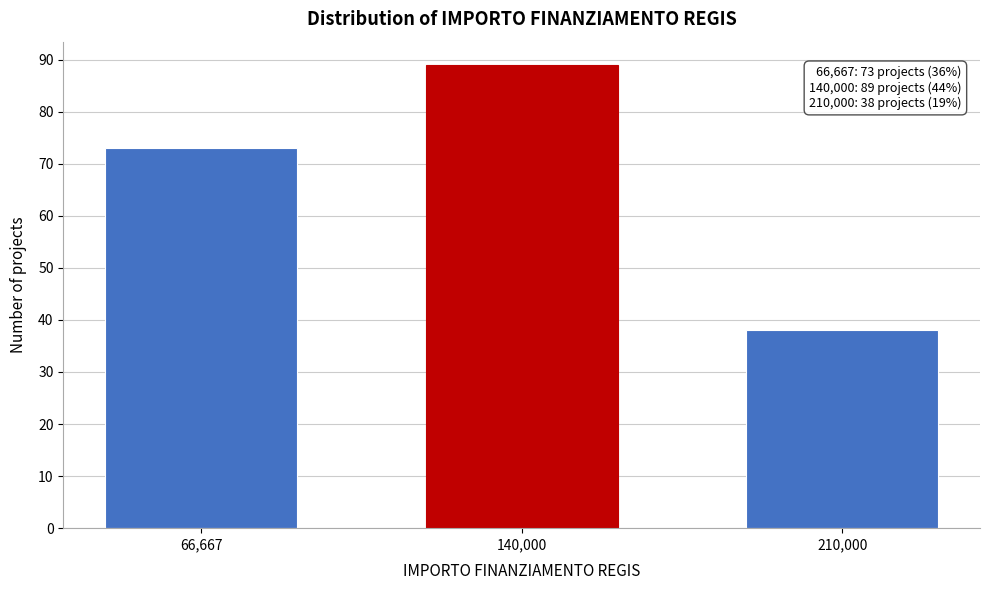

Reading right to left, what are all the values shown in this chart?

210,000=38	140,000=89	66,667=73